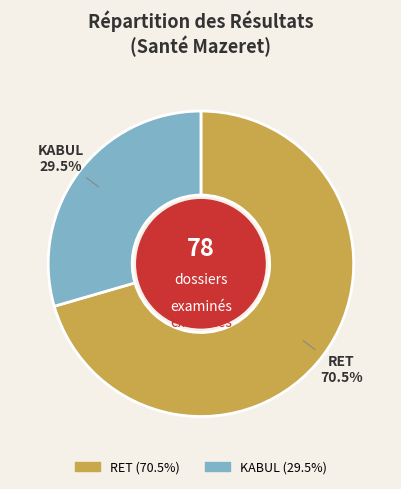

Rank the categories by value from lowest to highest.

KABUL, RET